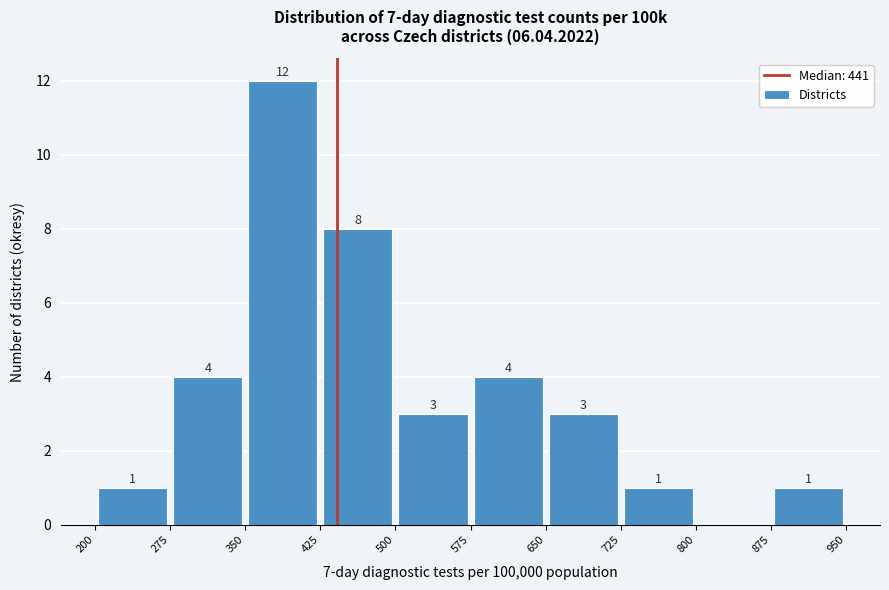

Which range on the x-axis has the tallest bar?

350 to 425